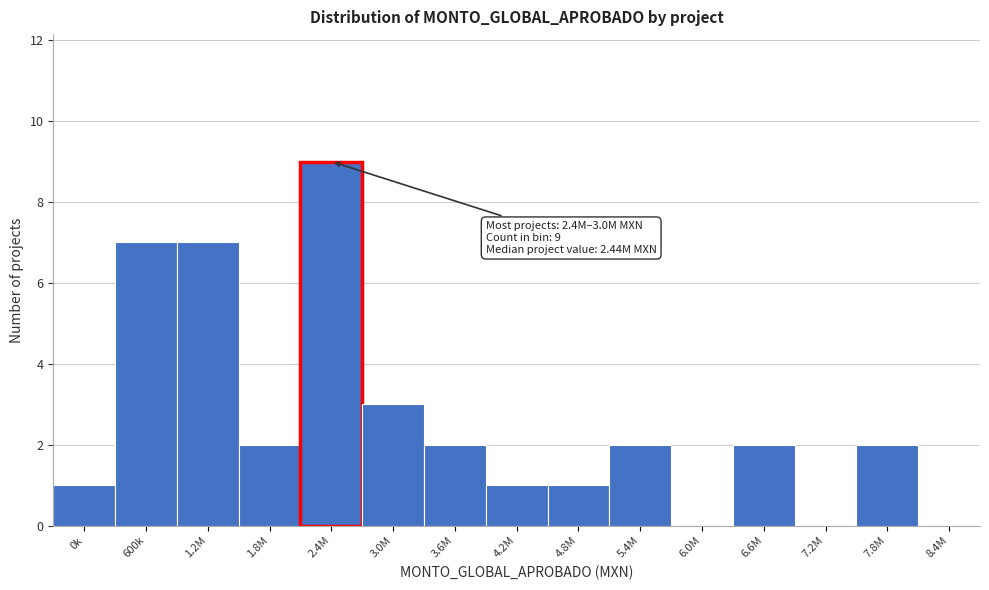

Reading right to left, extract all data points from this chart.

8.4M=0	7.8M=2	7.2M=0	6.6M=2	6.0M=0	5.4M=2	4.8M=1	4.2M=1	3.6M=2	3.0M=3	2.4M=9	1.8M=2	1.2M=7	600k=7	0k=1